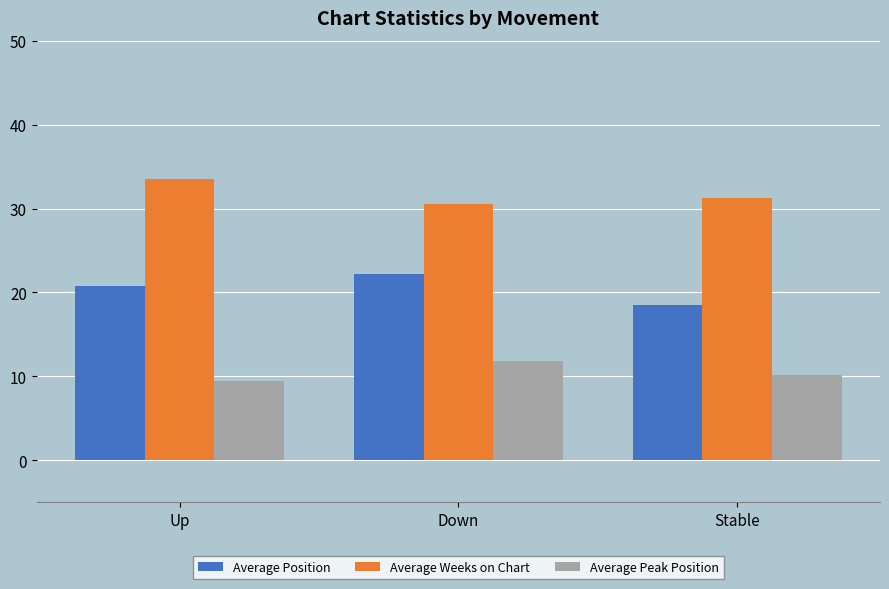

What position from the right is Stable?

1